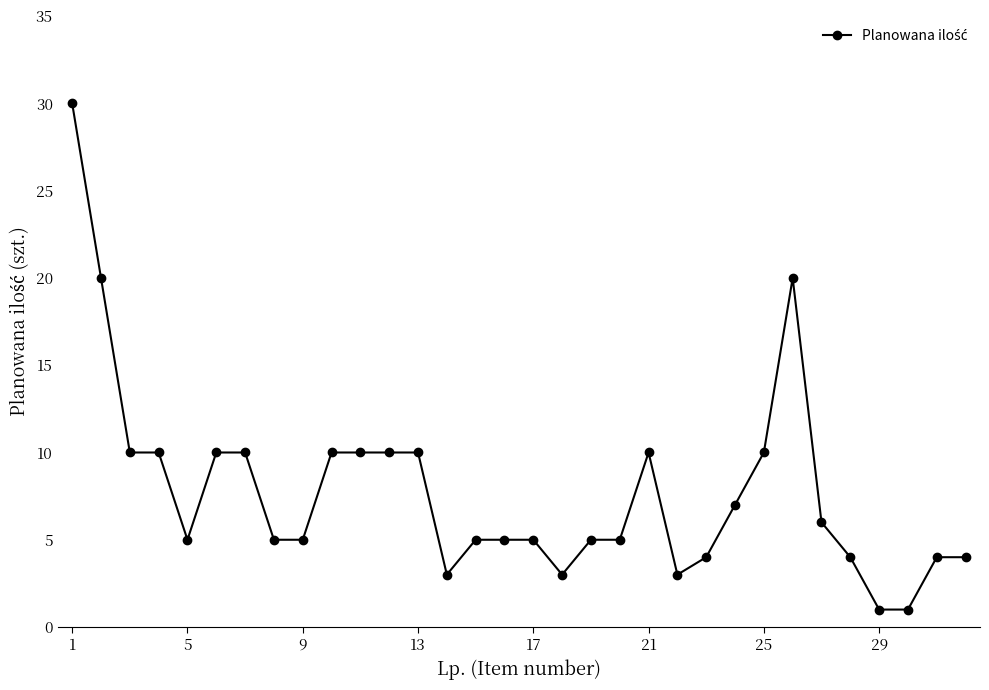

How many categories are shown in the chart?

32